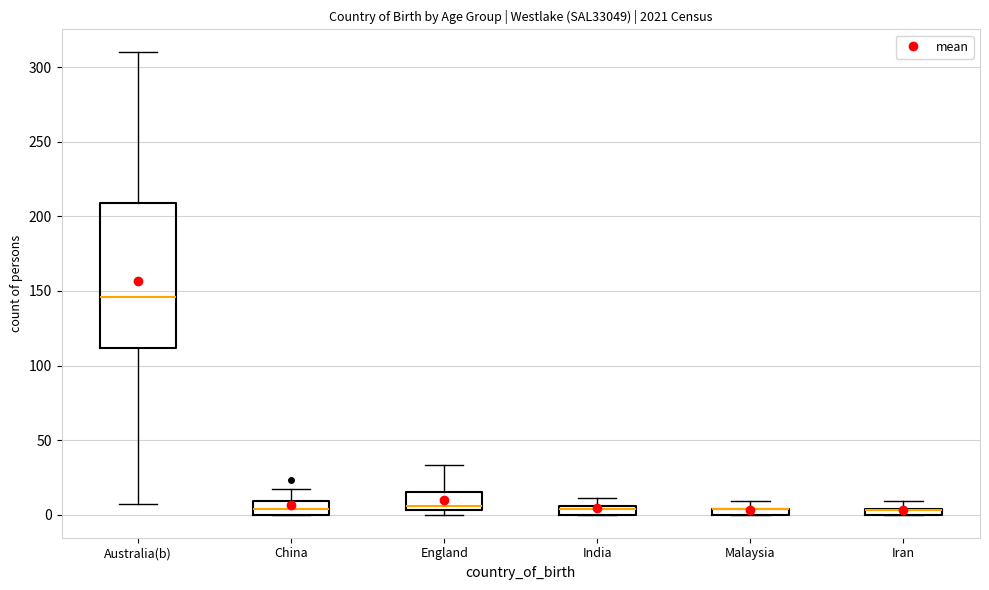

Where is the lower edge of the box for Iran on the y-axis? The values are not printed on the chart, so give them approximately, as read against the axis.

0